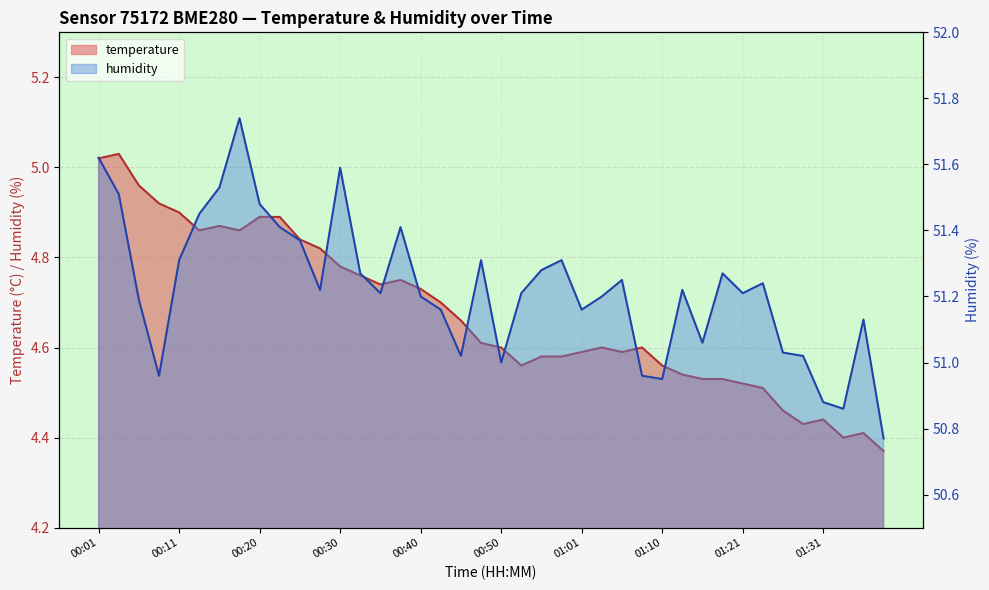

True or false: temperature and humidity cross at least once.

False